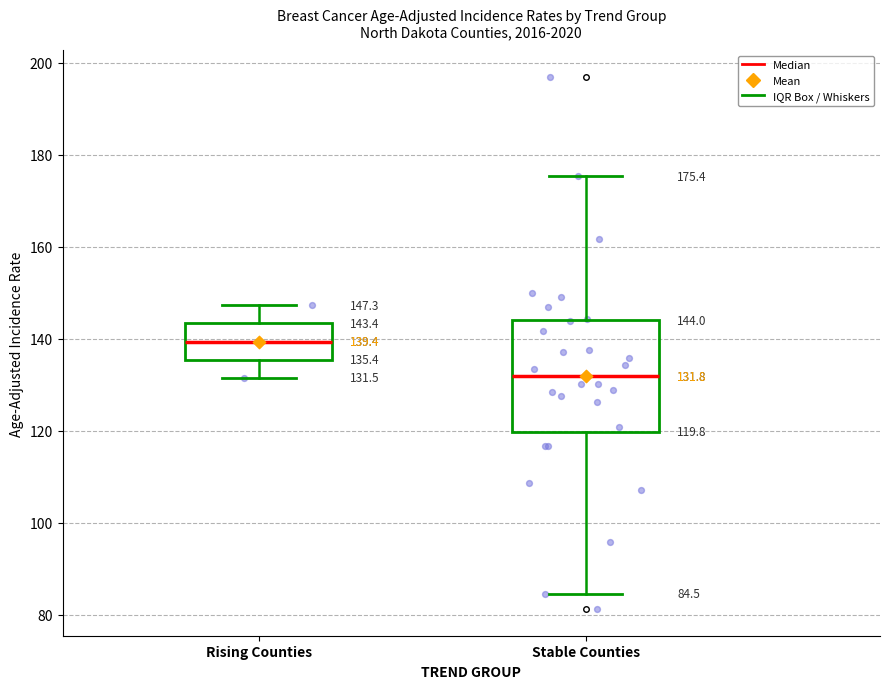

Which box's median line is the highest?

Rising Counties